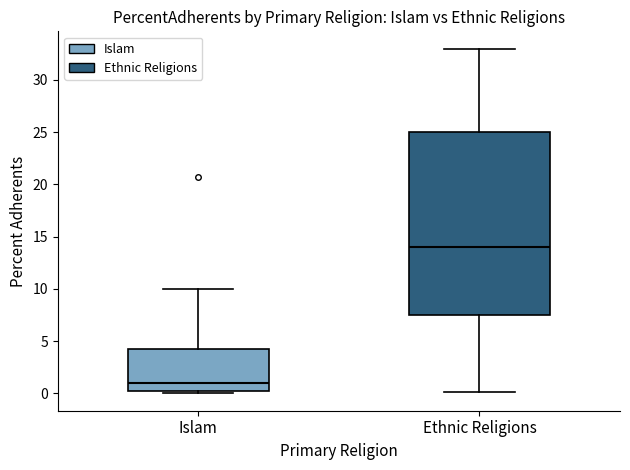

Where does the upper whisker of the box for Islam end on the y-axis? The values are not printed on the chart, so give them approximately, as read against the axis.

10.0